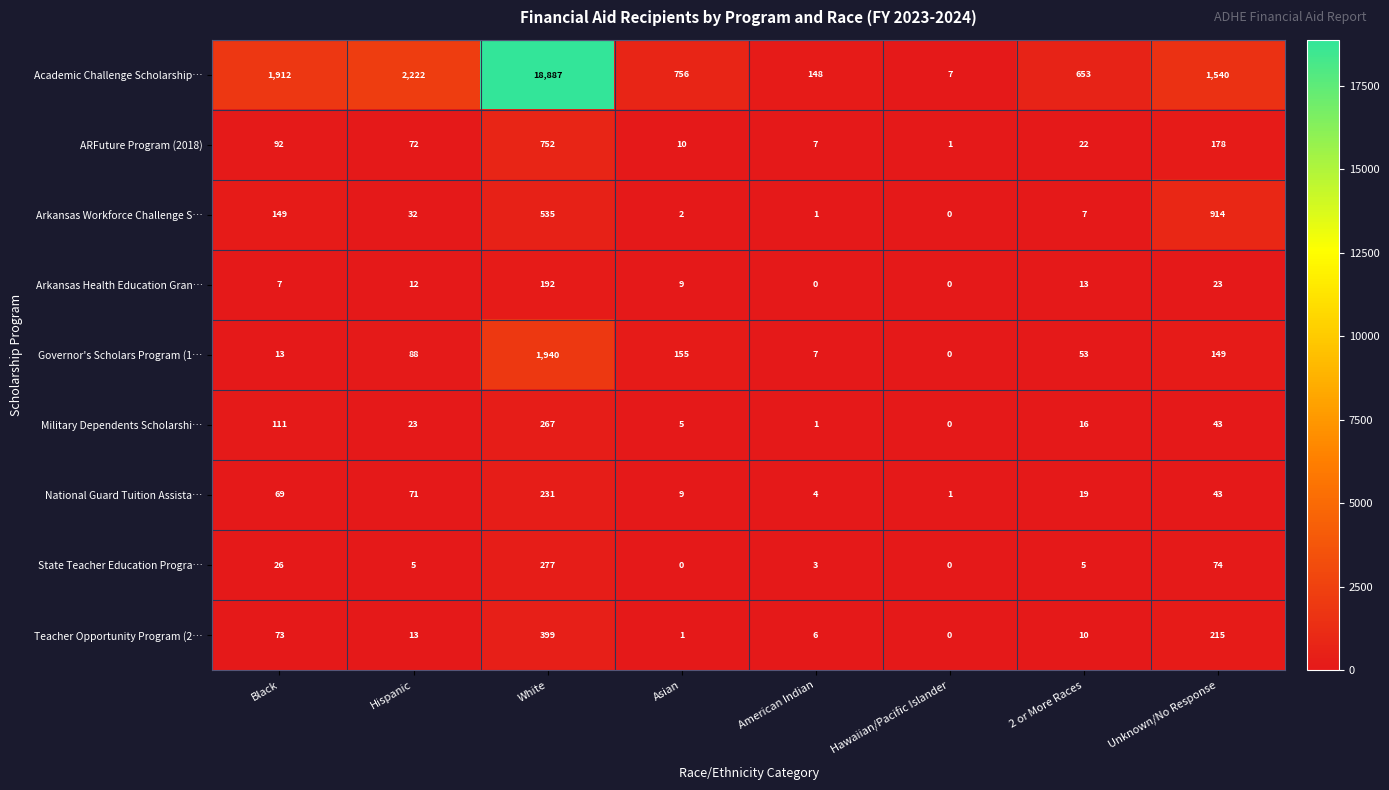

At how many categories does at least one series exceed 1365?

4